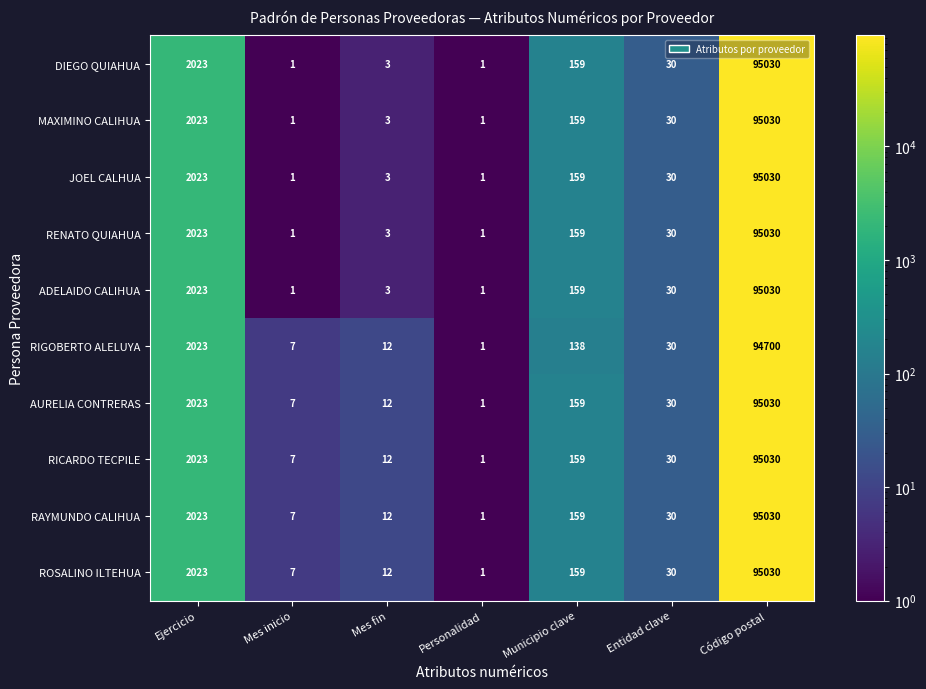

At which label is AURELIA CONTRERAS closest to 47515?

Ejercicio